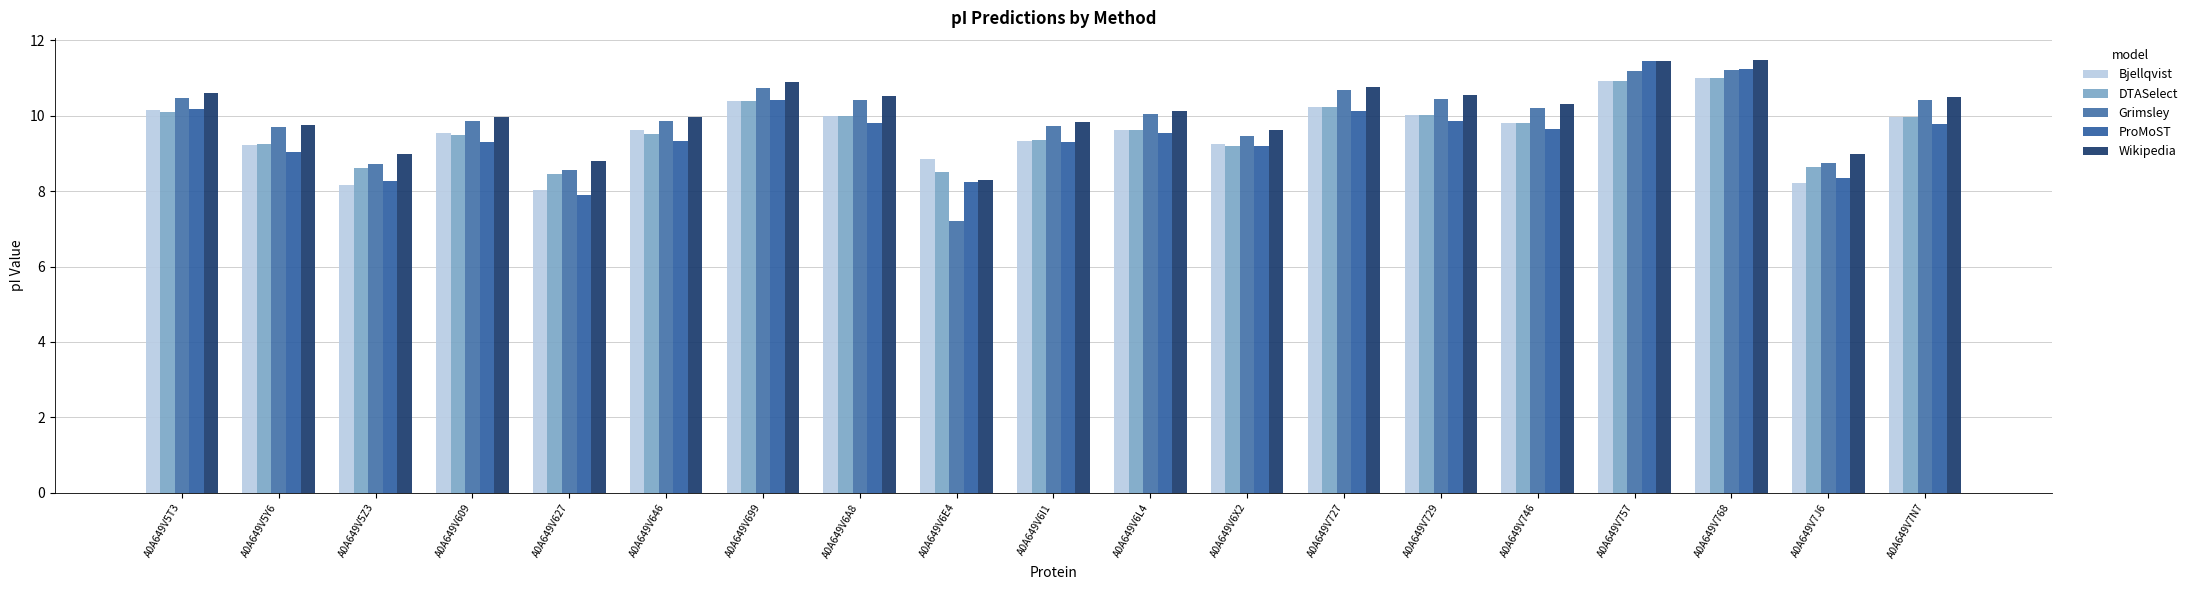

The ProMoST series shows 9.8 at A0A649V7N7. True or false?

True